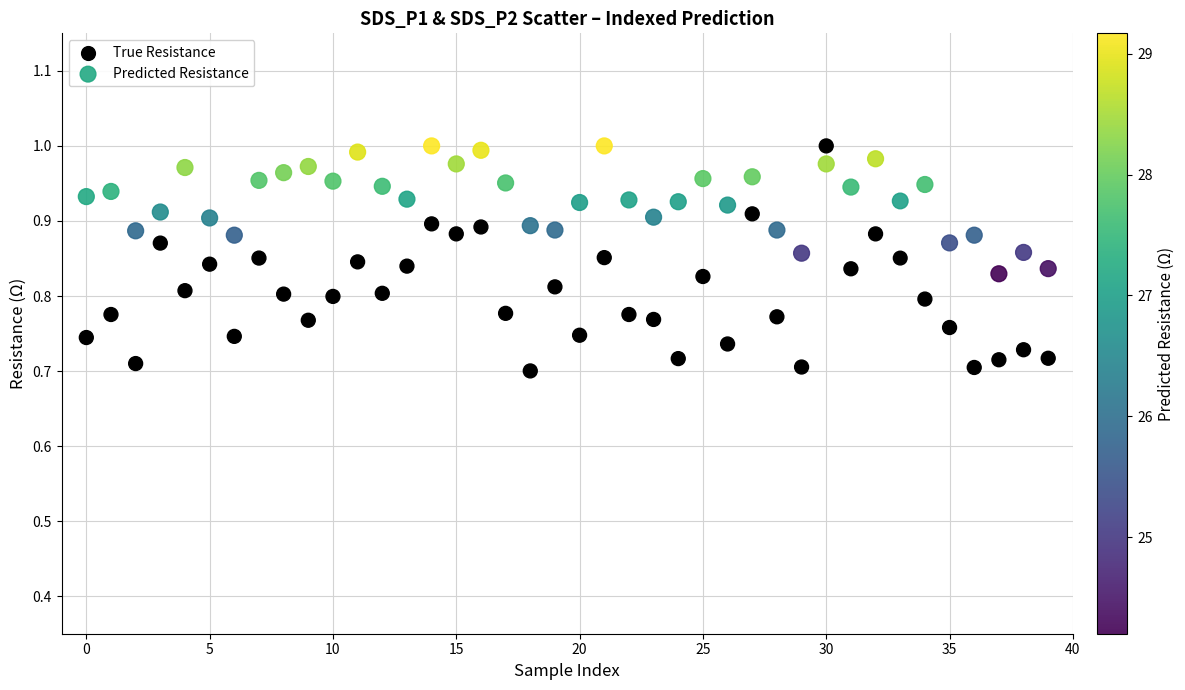

Which series has the largest Y range (max minus min)?

True Resistance